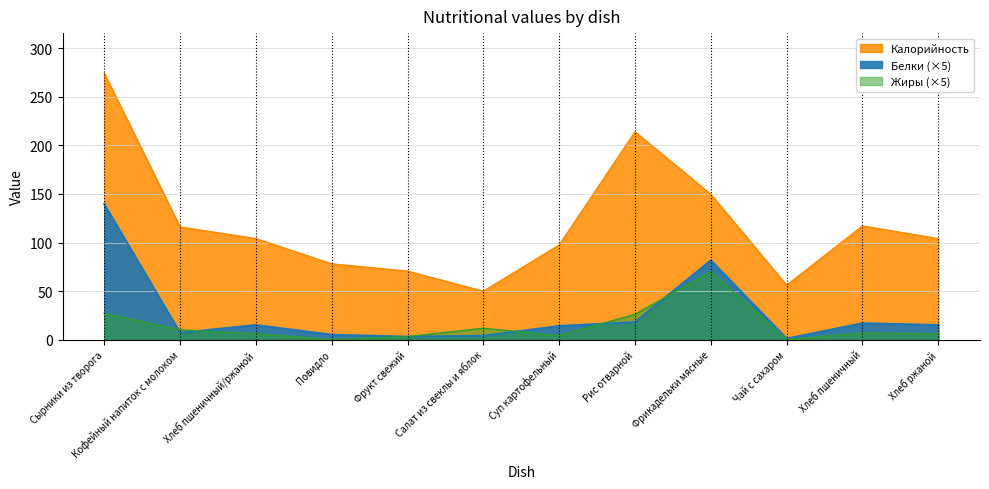

What position from the right is Фрикадельки мясные?

4